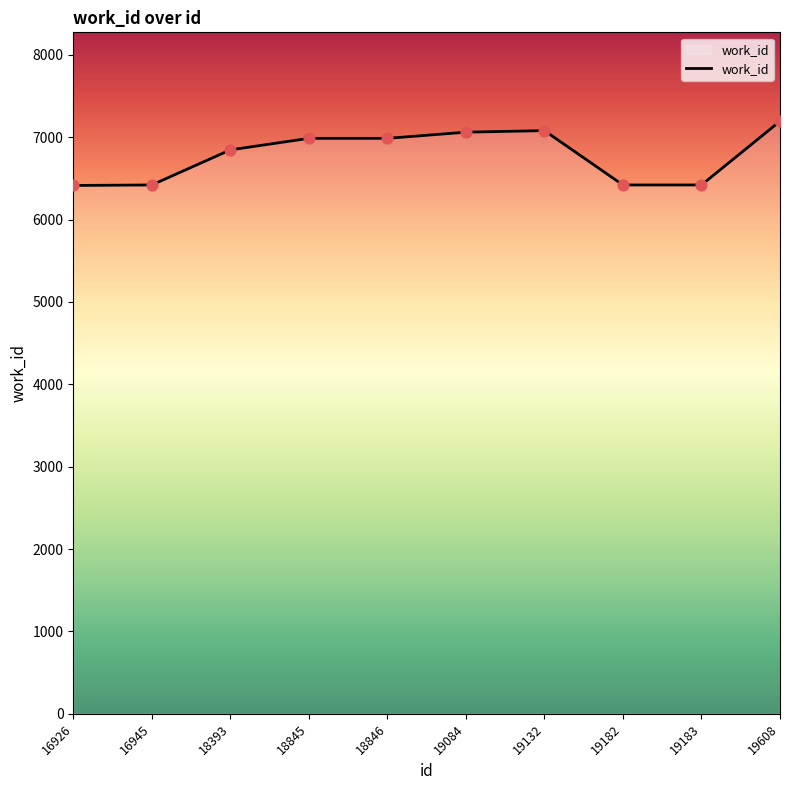

What is the ratio of the value at 16926 to the value at 18845?

0.9